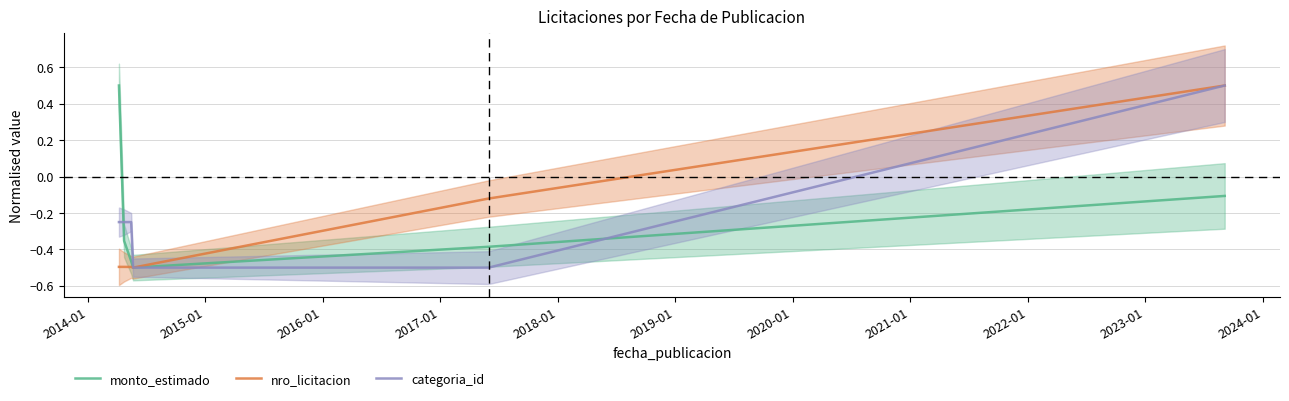

True or false: nro_licitacion has more than 0 interior local peaks.

True